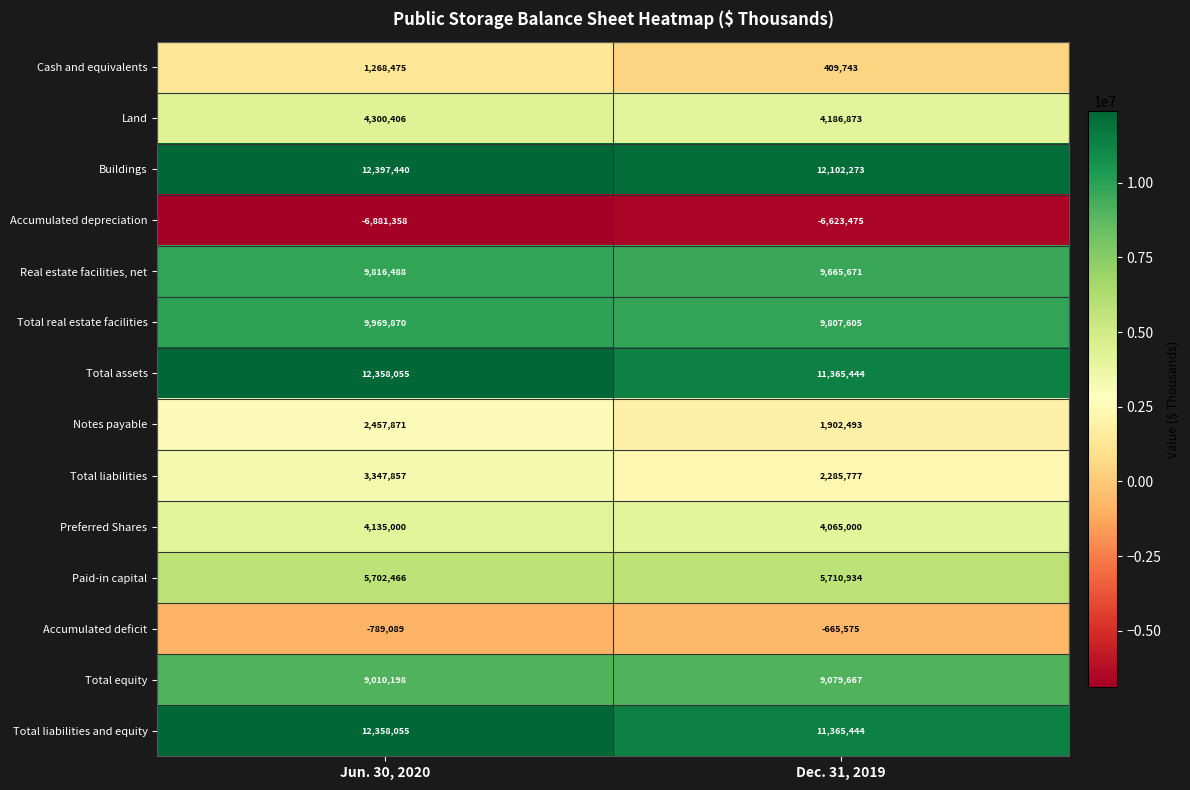

Reading right to left, what are all the values shown in this chart?

Cash and equivalents: Dec. 31, 2019=409743	Jun. 30, 2020=1268475
Land: Dec. 31, 2019=4186873	Jun. 30, 2020=4300406
Buildings: Dec. 31, 2019=12102273	Jun. 30, 2020=12397440
Accumulated depreciation: Dec. 31, 2019=-6623475	Jun. 30, 2020=-6881358
Real estate facilities, net: Dec. 31, 2019=9665671	Jun. 30, 2020=9816488
Total real estate facilities: Dec. 31, 2019=9807605	Jun. 30, 2020=9969870
Total assets: Dec. 31, 2019=11365444	Jun. 30, 2020=12358055
Notes payable: Dec. 31, 2019=1902493	Jun. 30, 2020=2457871
Total liabilities: Dec. 31, 2019=2285777	Jun. 30, 2020=3347857
Preferred Shares: Dec. 31, 2019=4065000	Jun. 30, 2020=4135000
Paid-in capital: Dec. 31, 2019=5710934	Jun. 30, 2020=5702466
Accumulated deficit: Dec. 31, 2019=-665575	Jun. 30, 2020=-789089
Total equity: Dec. 31, 2019=9079667	Jun. 30, 2020=9010198
Total liabilities and equity: Dec. 31, 2019=11365444	Jun. 30, 2020=12358055